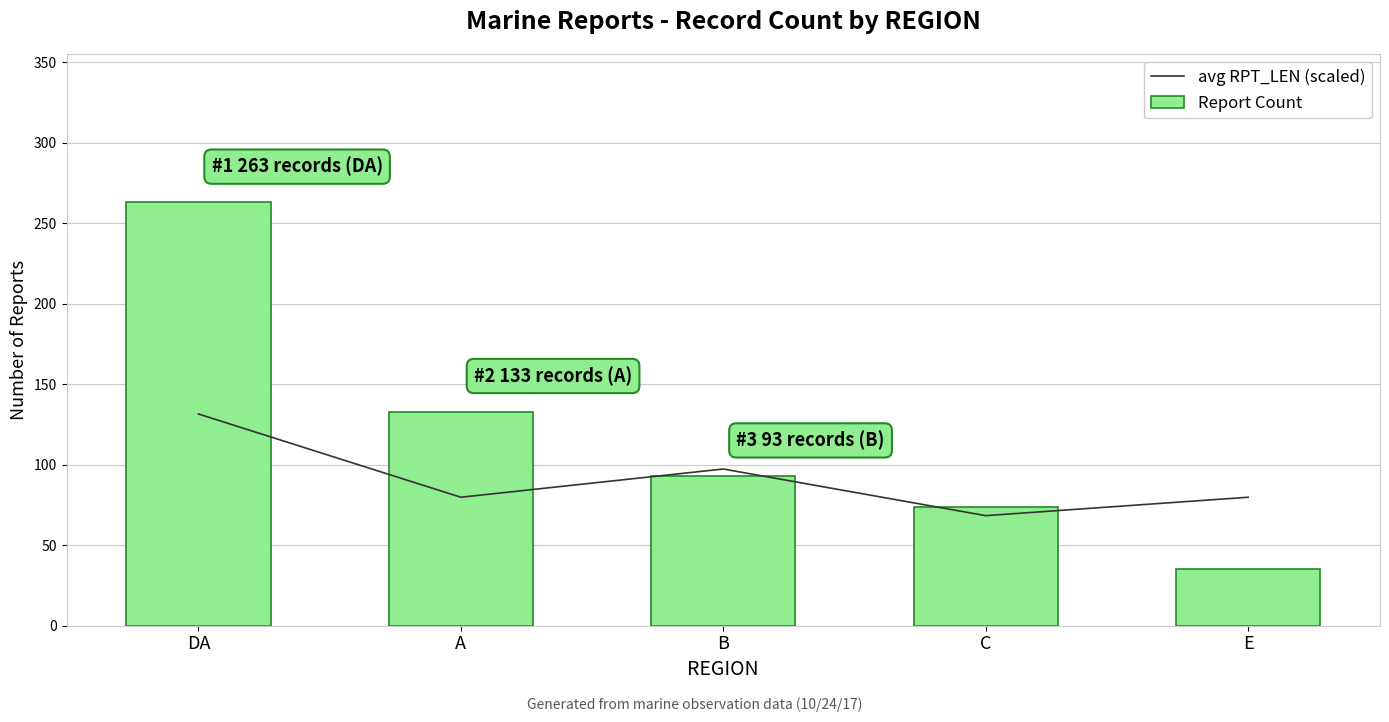

What are all the series names shown in the legend?

avg RPT_LEN (scaled), Report Count